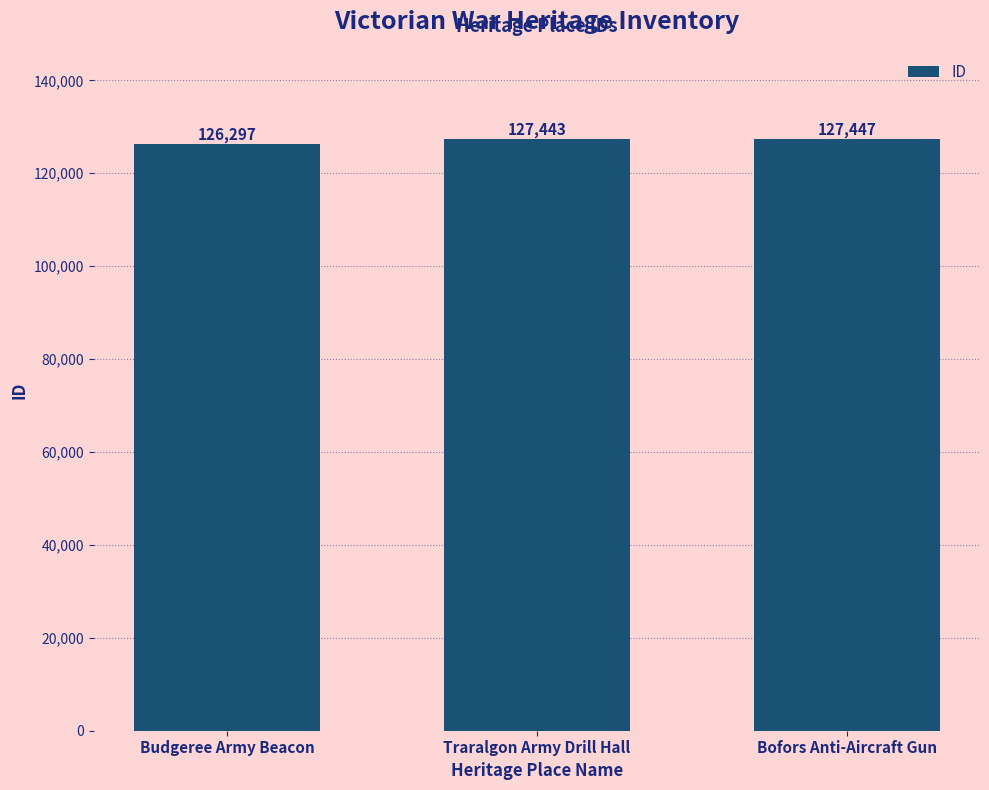

What value does the data have at Budgeree Army Beacon?

126297